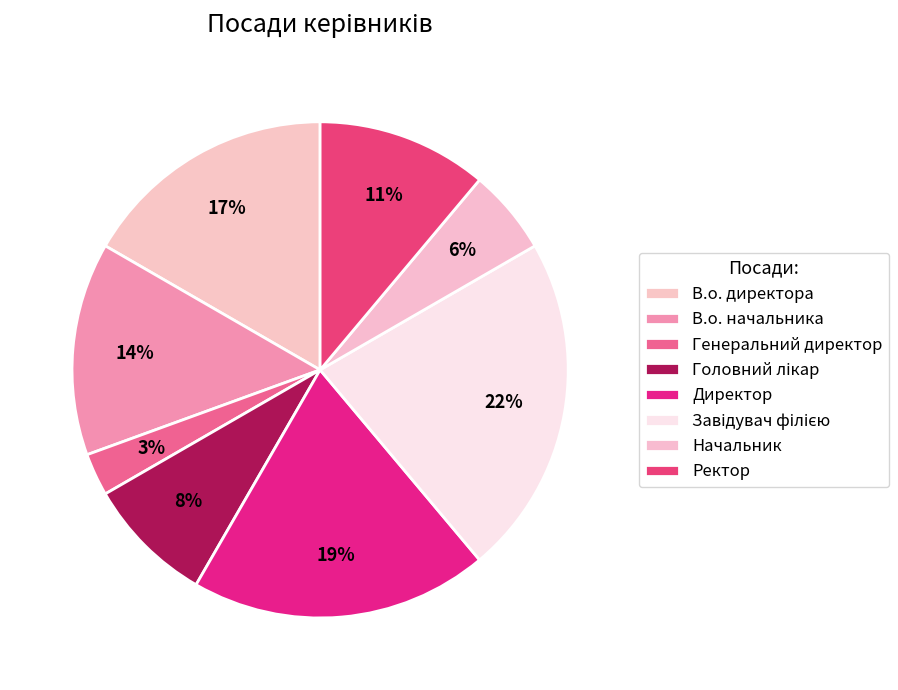

What percentage is the В.о. начальника slice, to the nearest percent?

14%